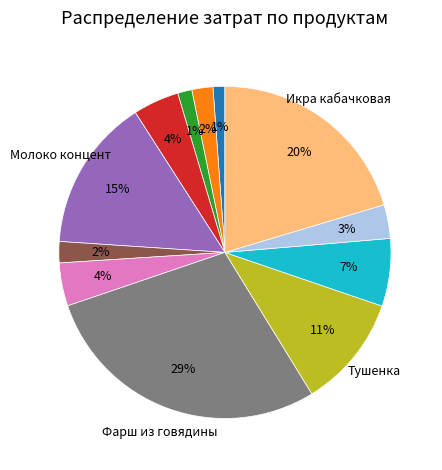

Is there a majority slice in this chart?

No